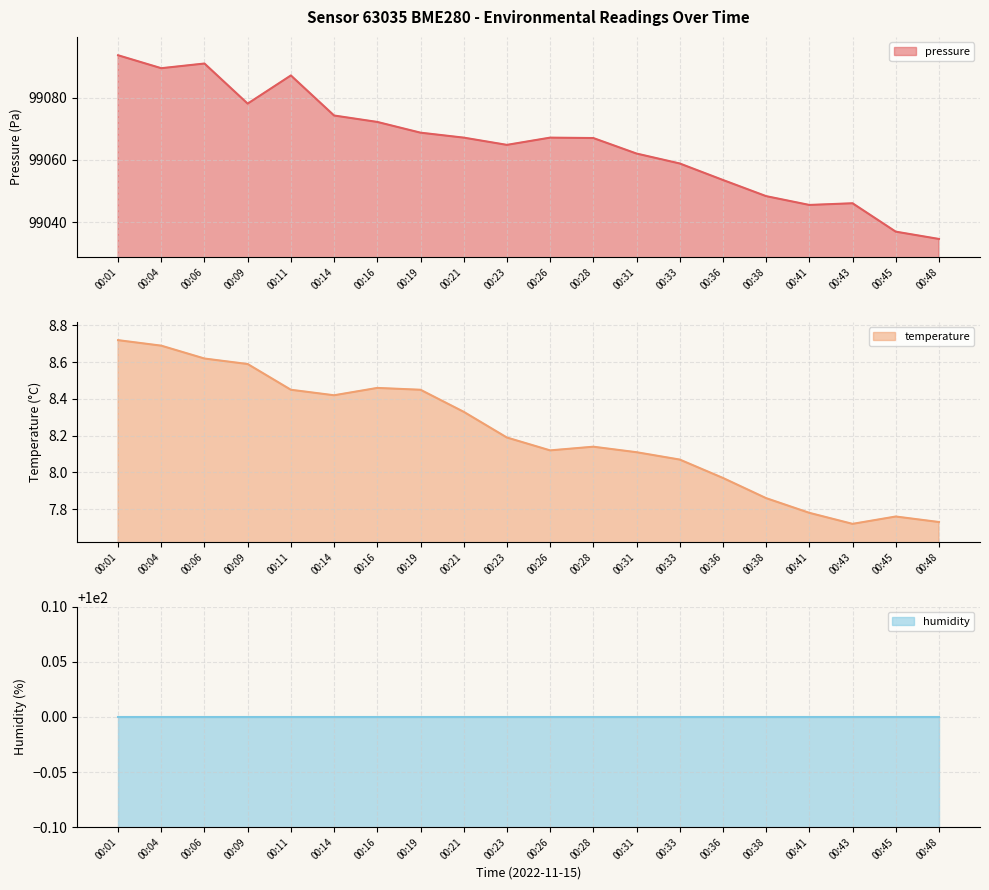

What is the value of the temperature point at the 17th from the left?

7.8